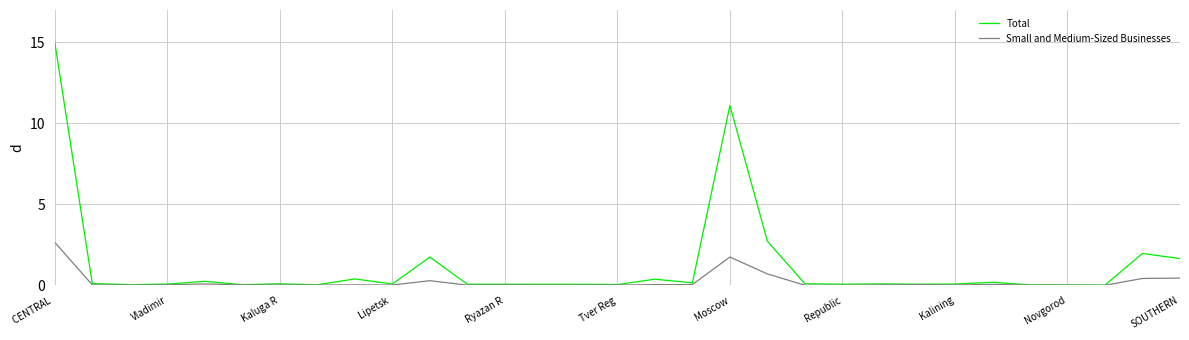

What is the difference between the maximum and minimum values in the Total series?

15.0